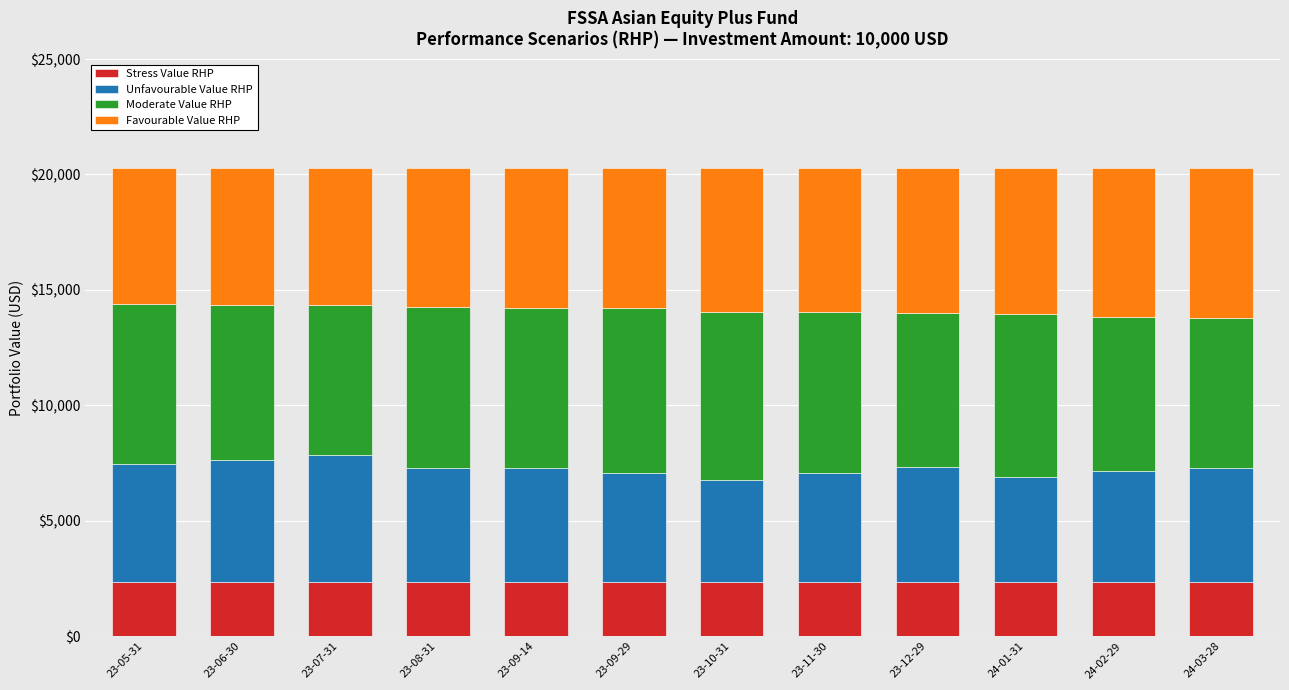

What is the total value across all series at 23-06-30?

20270